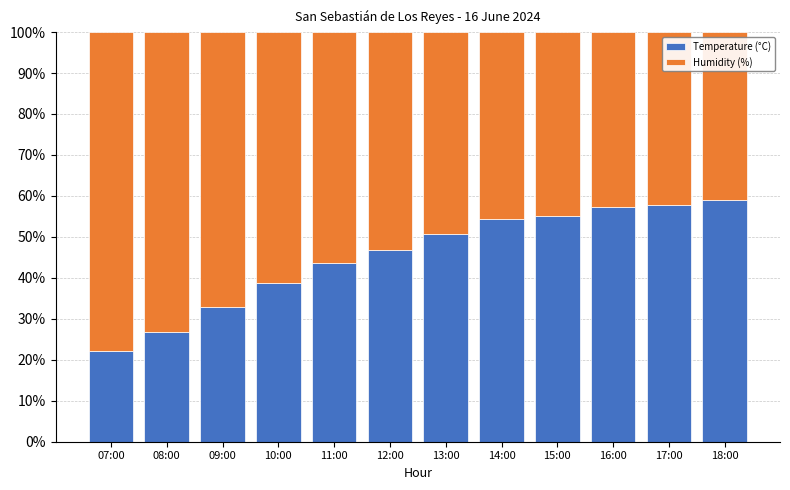

What is the lowest value of the Temperature (°C) series?

22.1